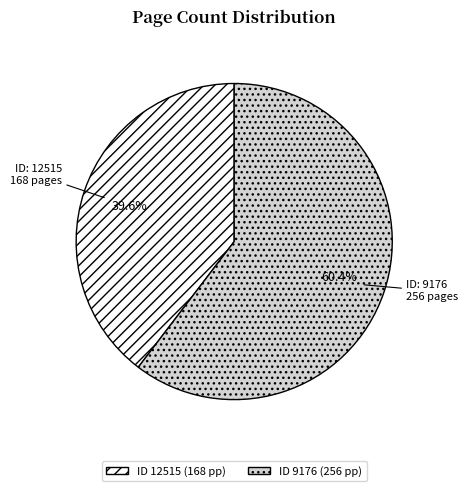

Count the number of slices in the pie.

2